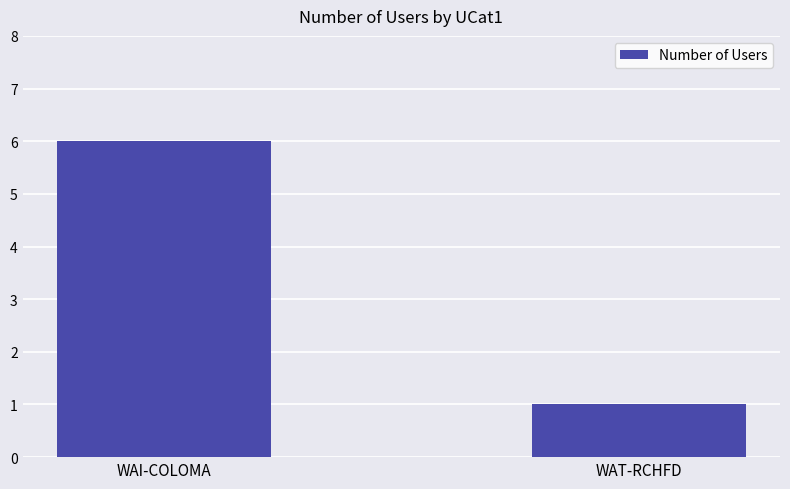

Which category has the highest value across all series?

WAI-COLOMA